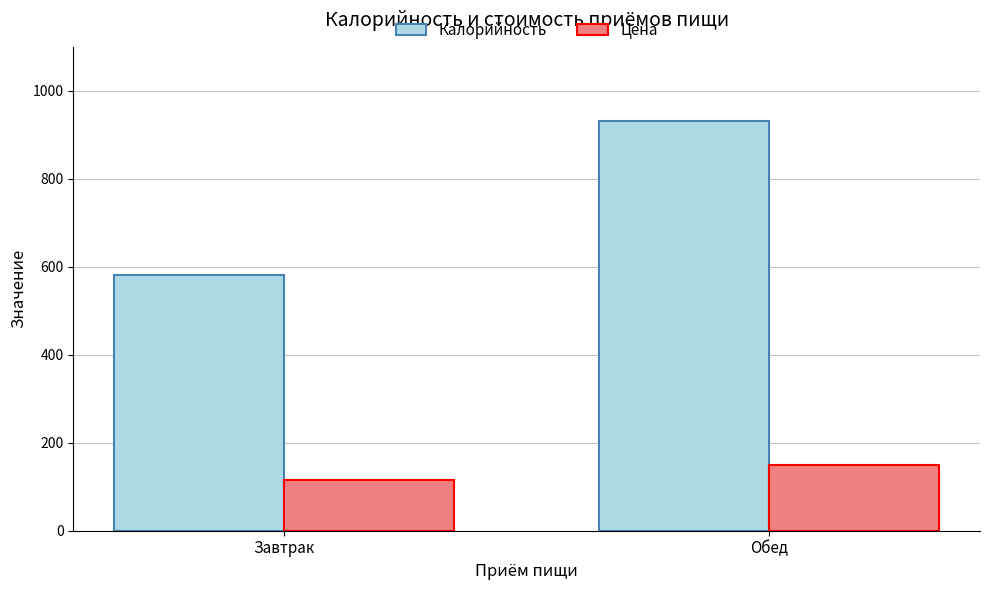

What are all the series names shown in the legend?

Калорийность, Цена